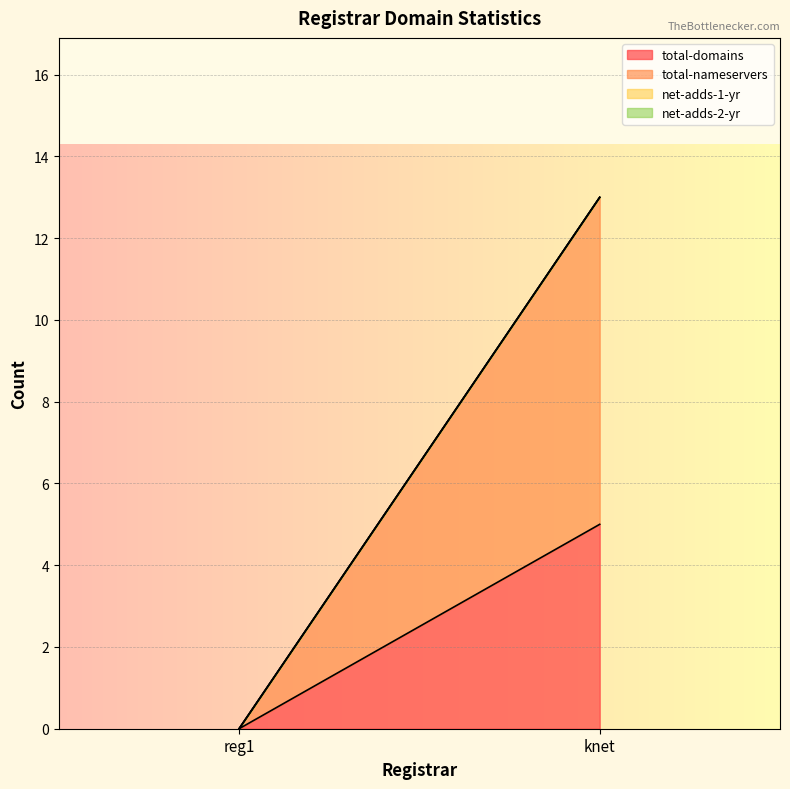

What are all the series names shown in the legend?

total-domains, total-nameservers, net-adds-1-yr, net-adds-2-yr